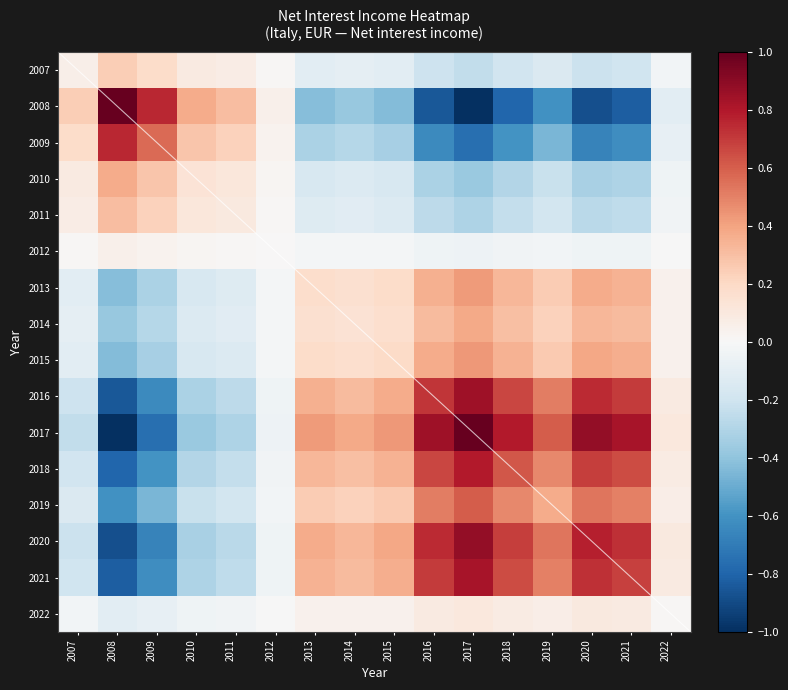

At which category is the sum across all series the highest?

2017